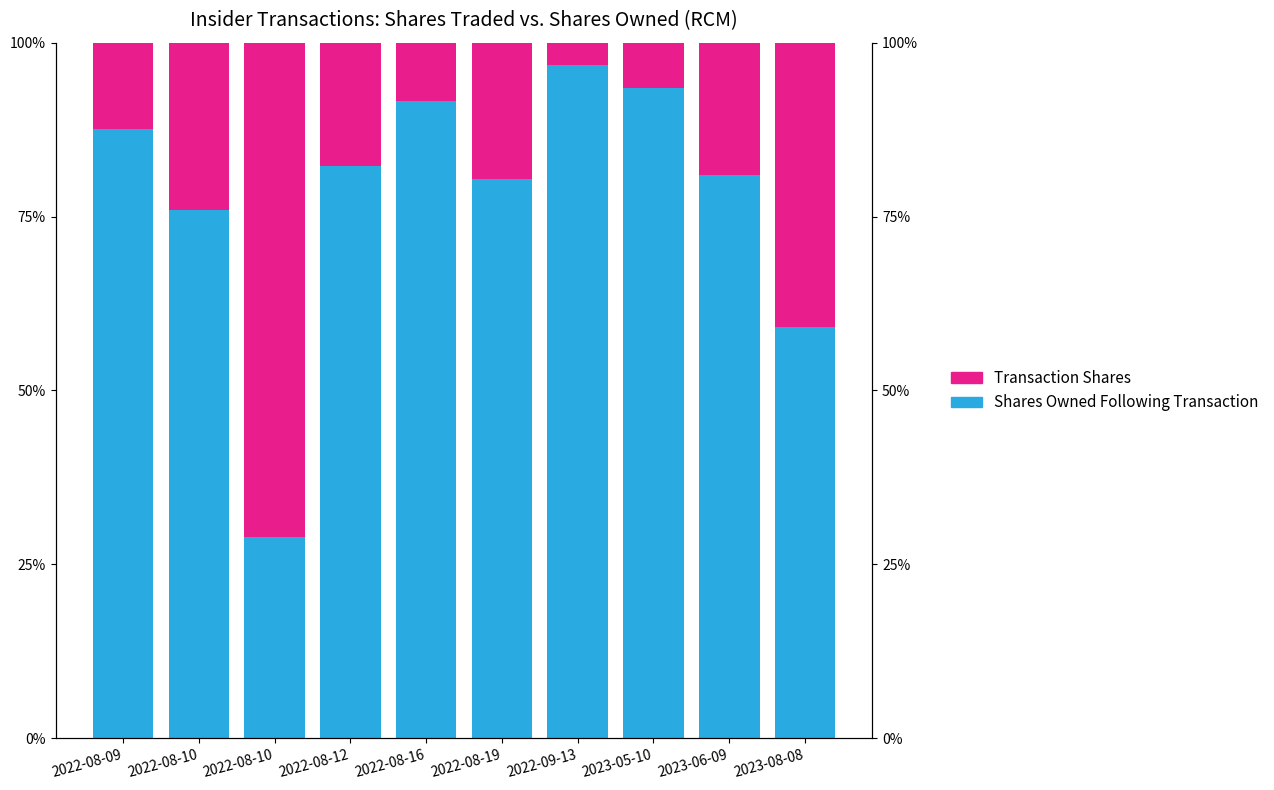

At how many categories does at least one series exceed 24?

10